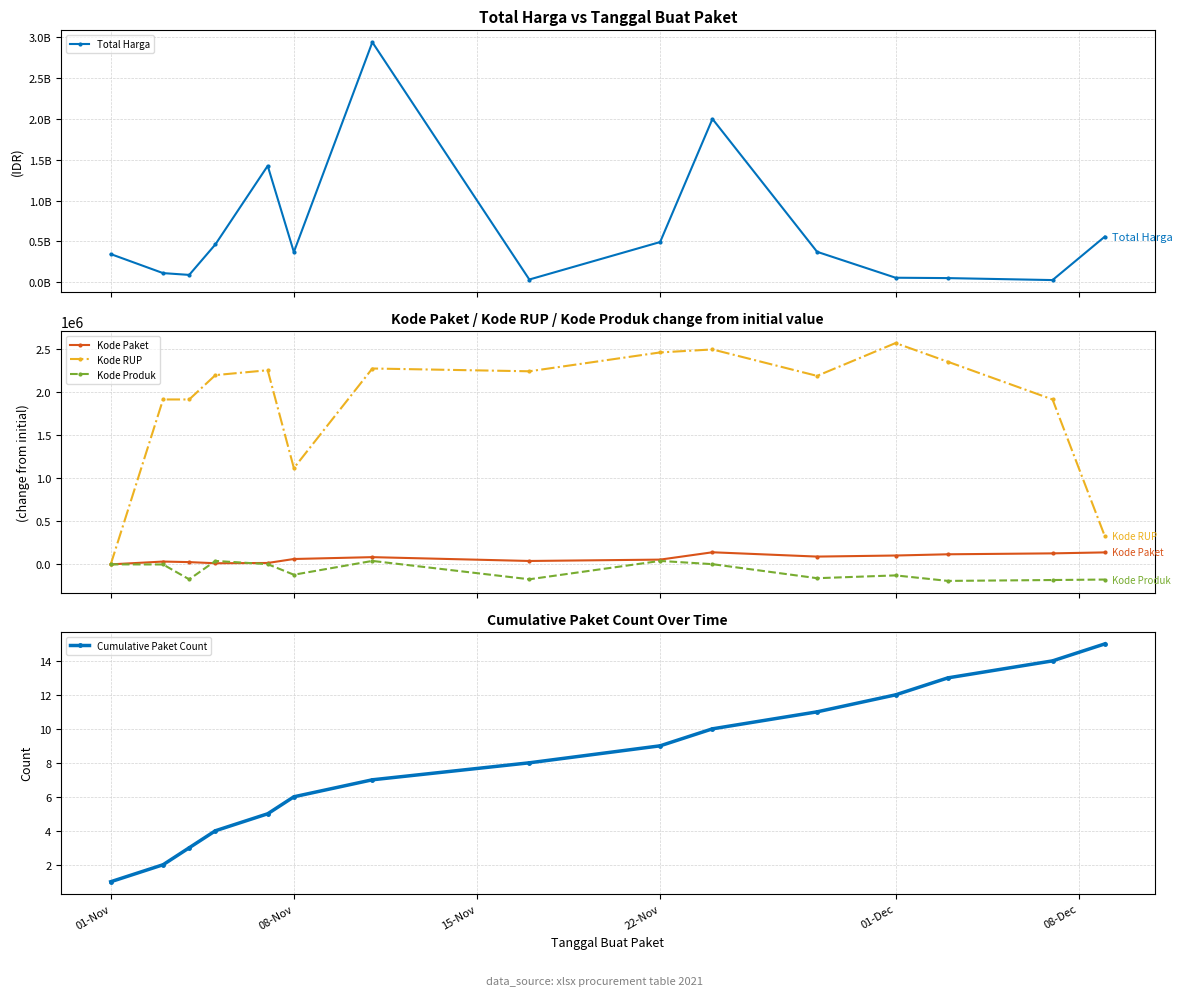

Rank the series at 01-Nov from lowest to highest value.

Kode Paket, Kode RUP, Kode Produk, Cumulative Paket Count, Total Harga